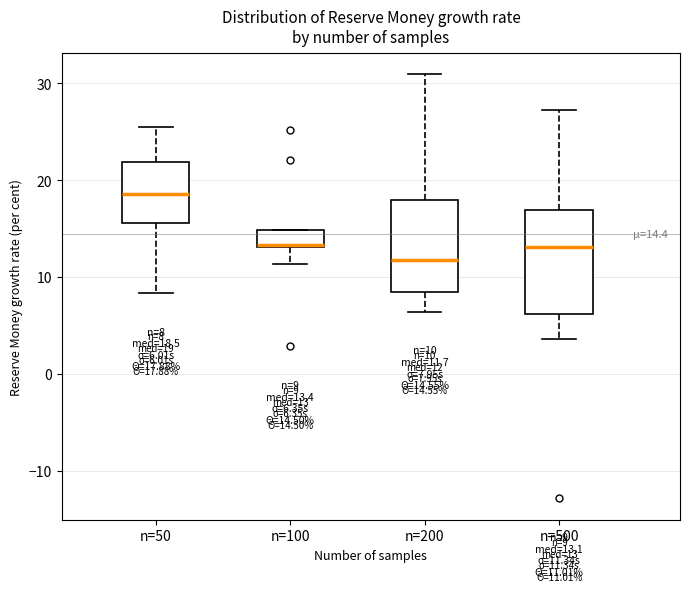

Which box has the lowest median line?

n=200